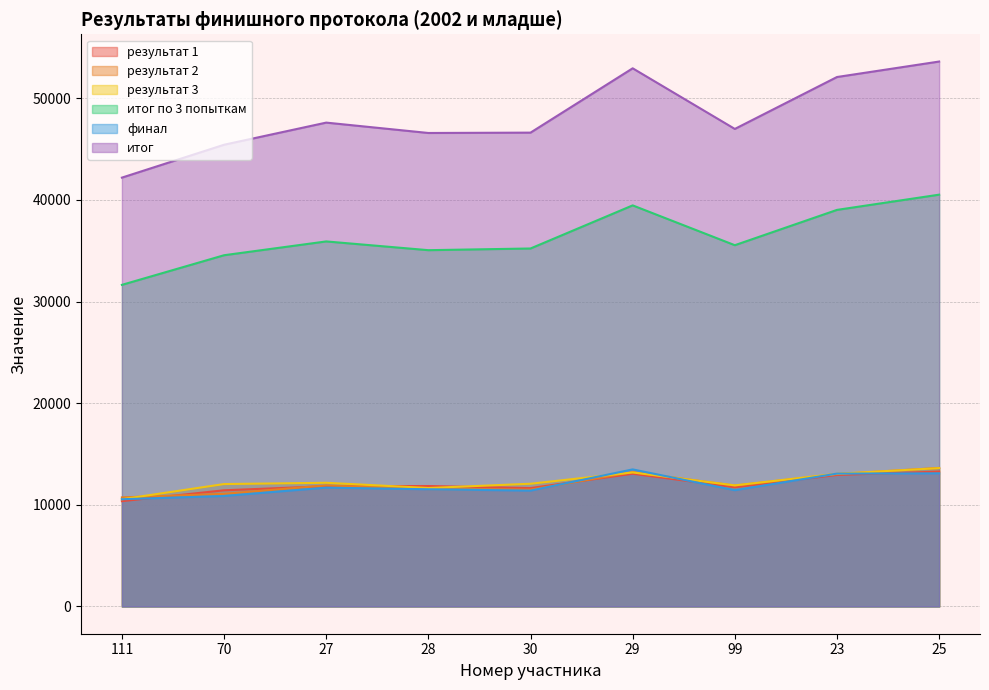

How many times do результат 1 and результат 2 cross each other?

4